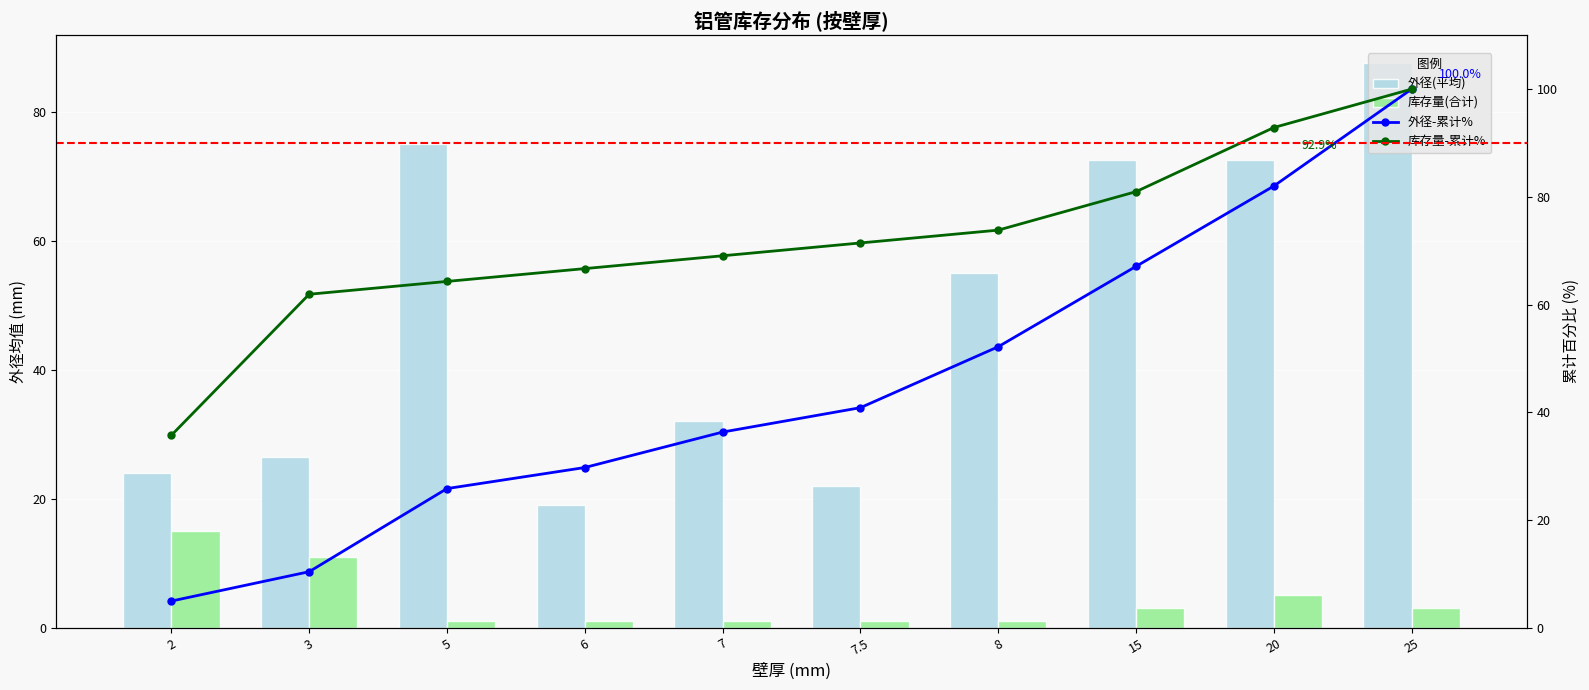

At which label does 外径(平均) first exceed 55?

5